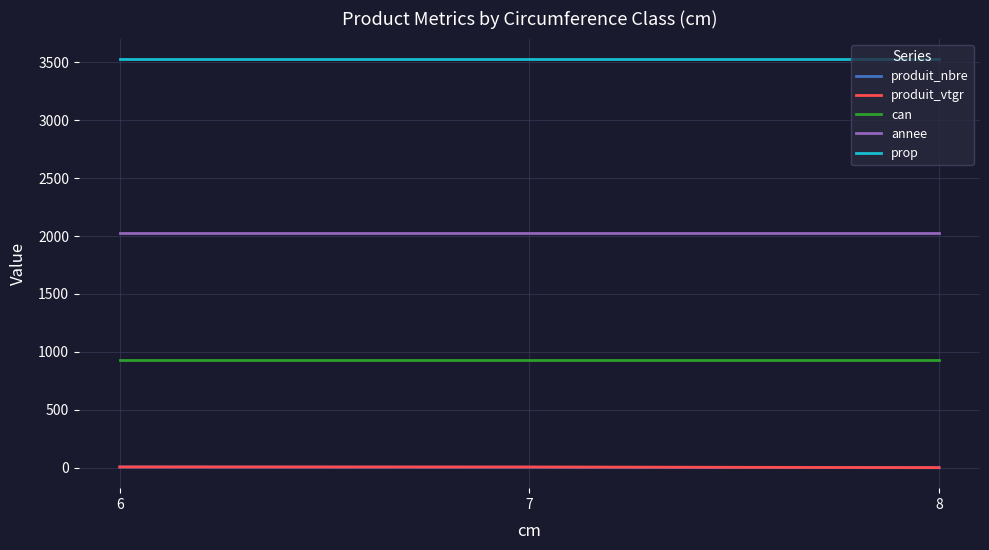

How many categories are shown in the chart?

3